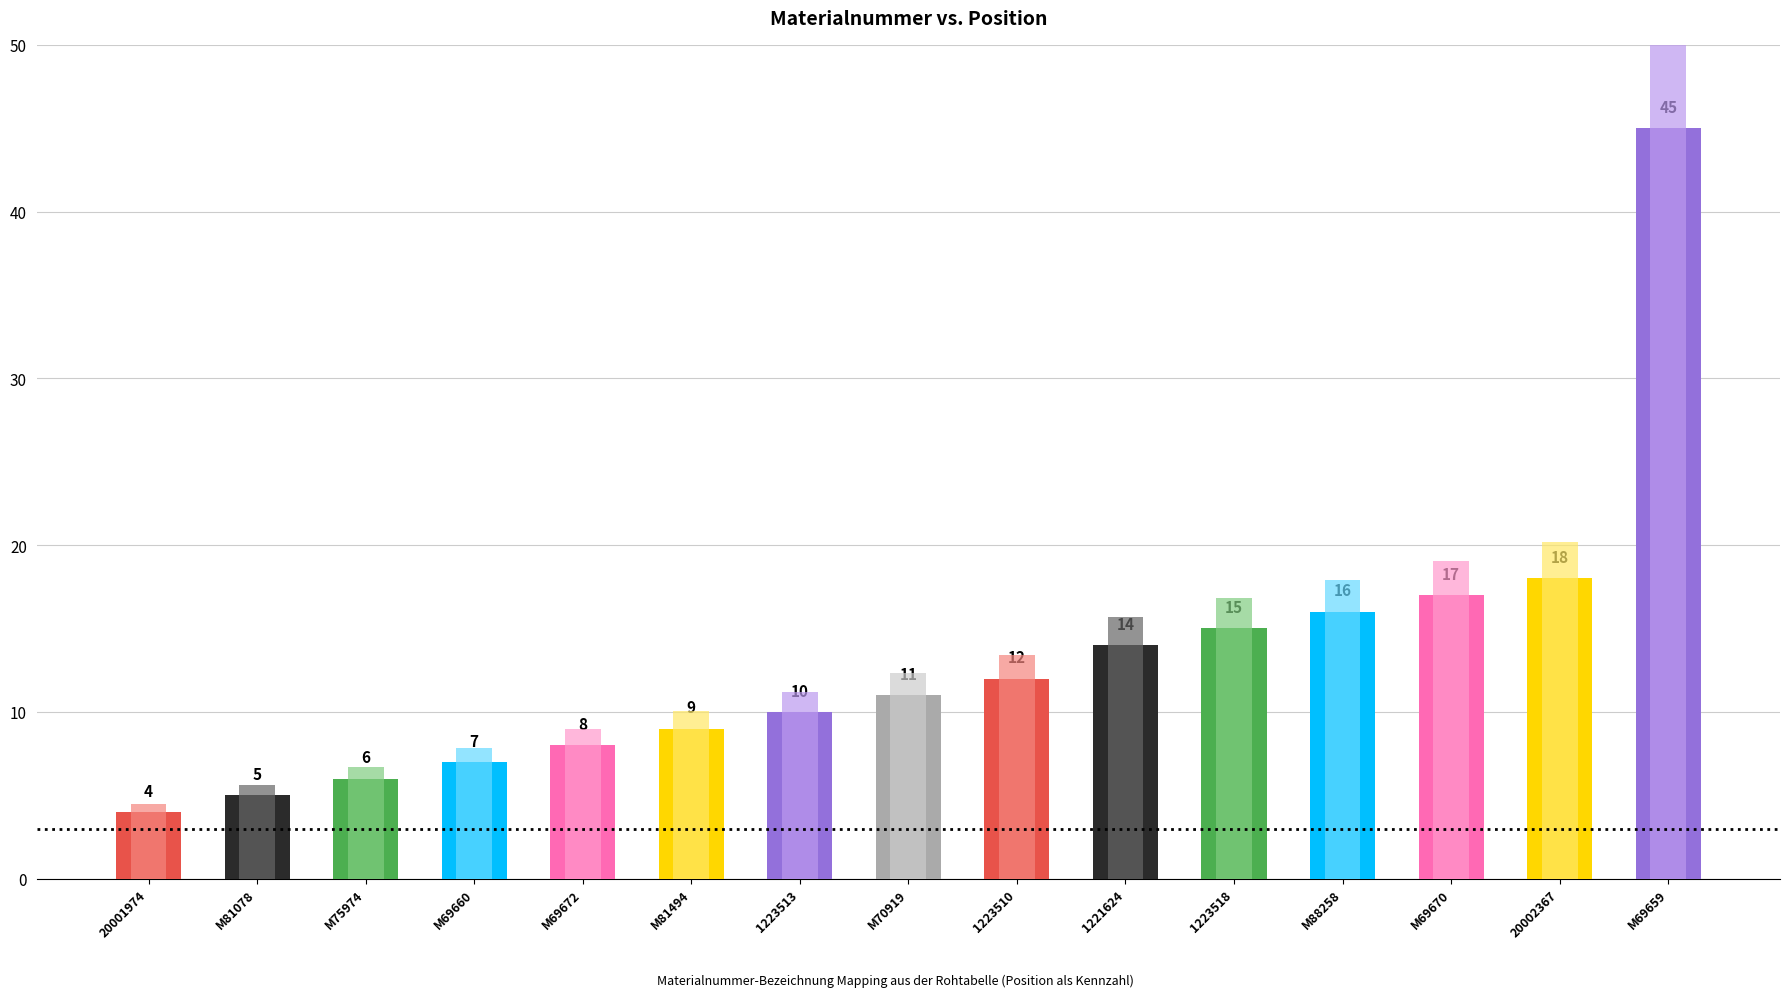

Is it true that the value at 1223510 is 12?

True